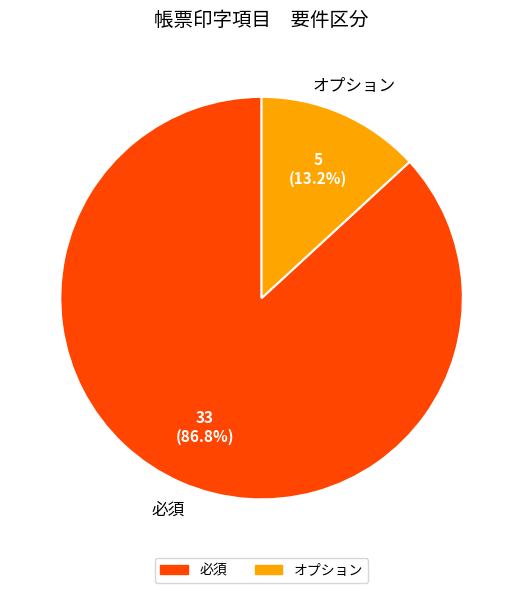

Is there a majority slice in this chart?

Yes